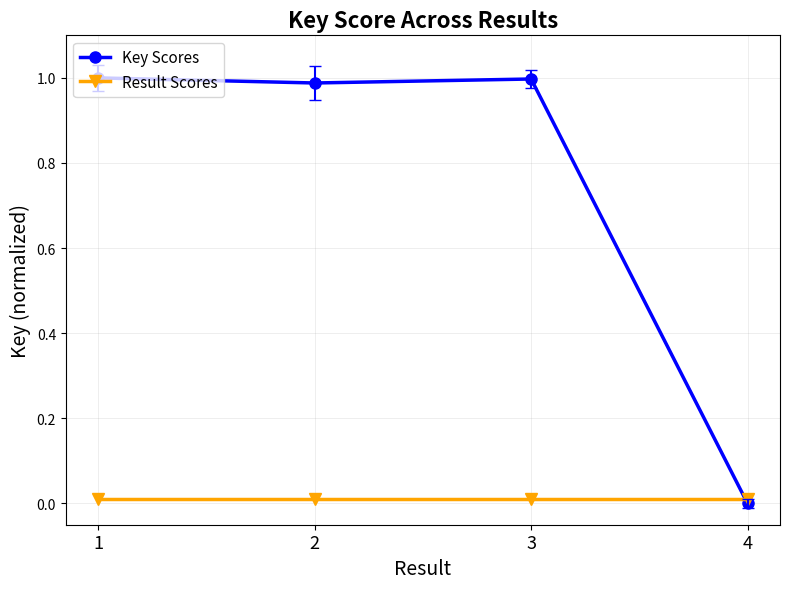

What are all the series names shown in the legend?

Key Scores, Result Scores